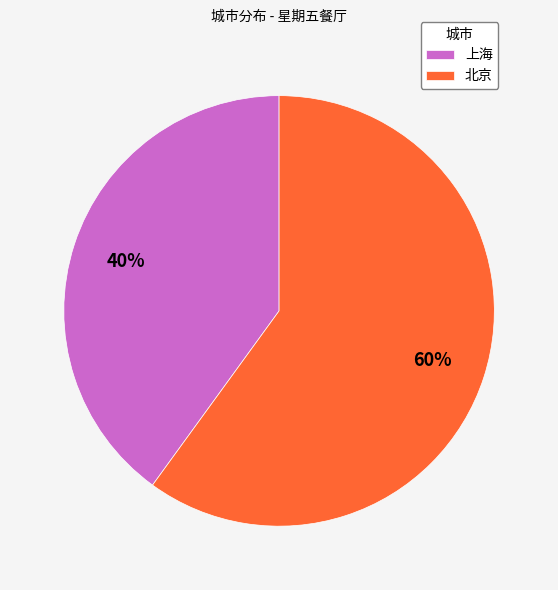

The 北京 slice represents 60% of the pie. True or false?

True